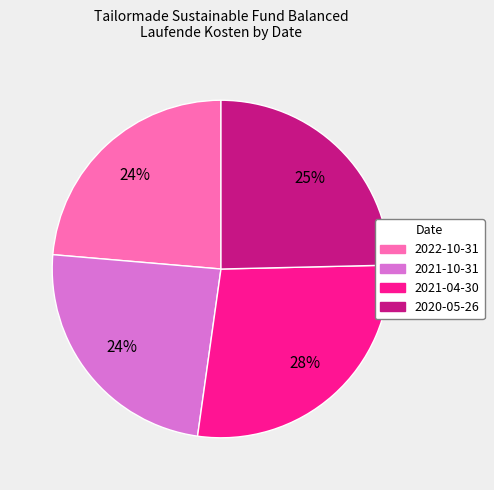

Count the number of slices in the pie.

4